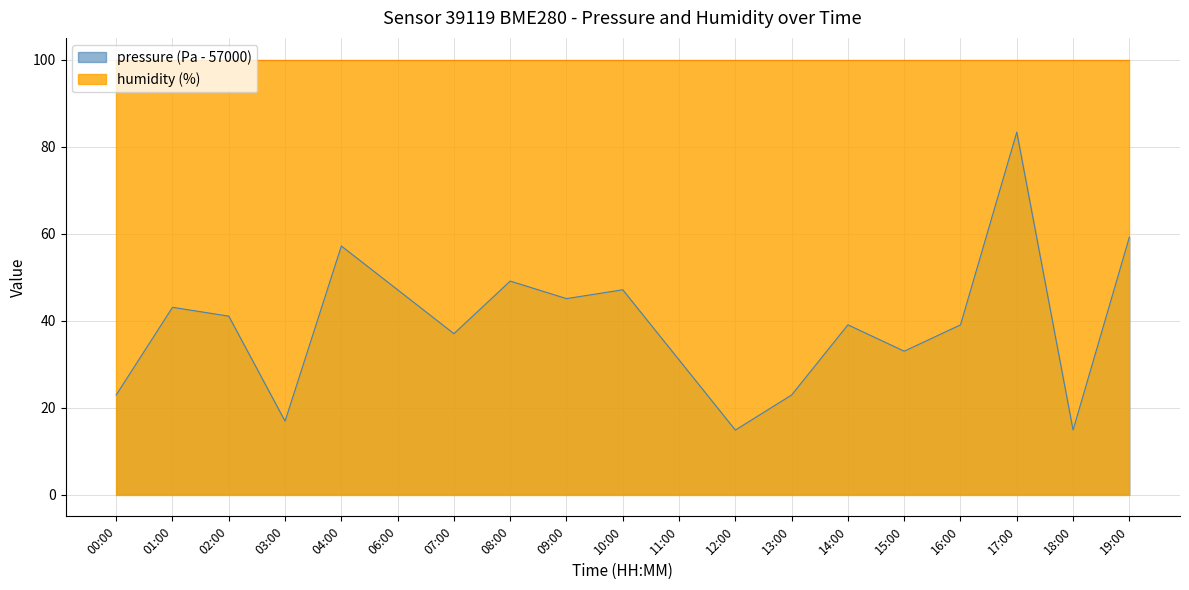

The chart shows a value of 83.3 at 17:00. True or false?

True